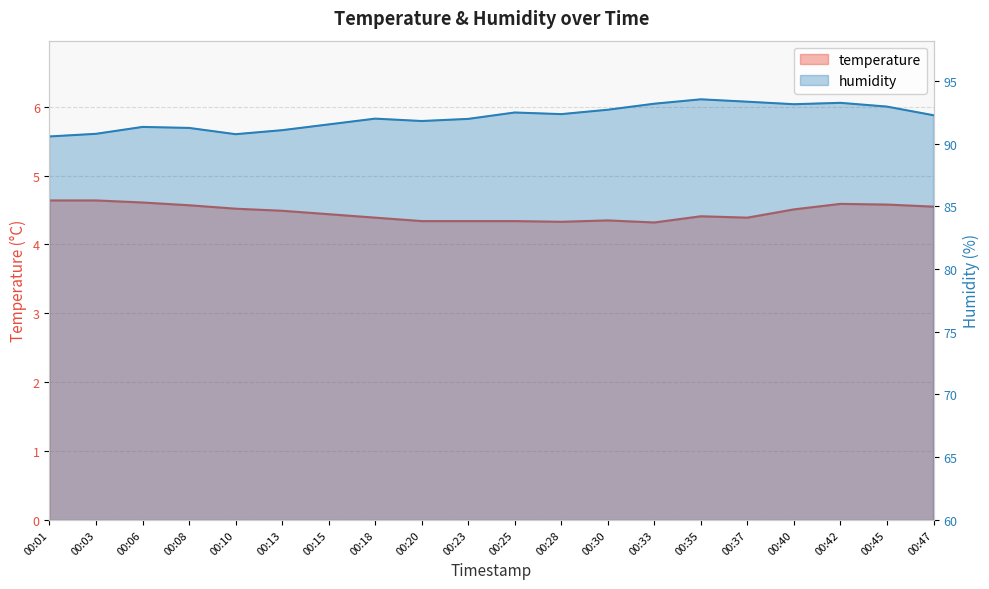

Is it true that temperature equals 4.6 at 00:08?

True